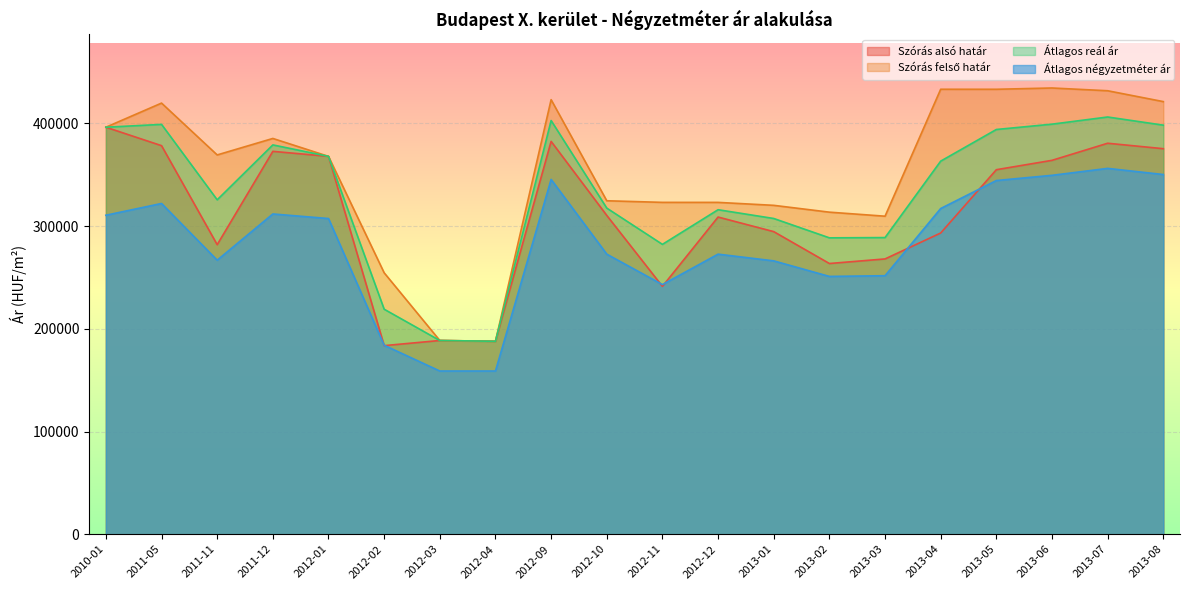

How many lines are shown in the chart?

4